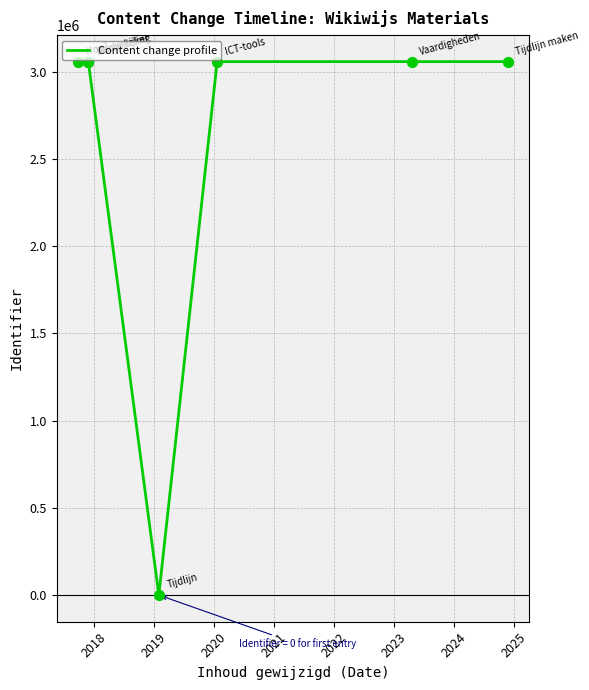

Between 2018 and 2020, which is larger?

2018